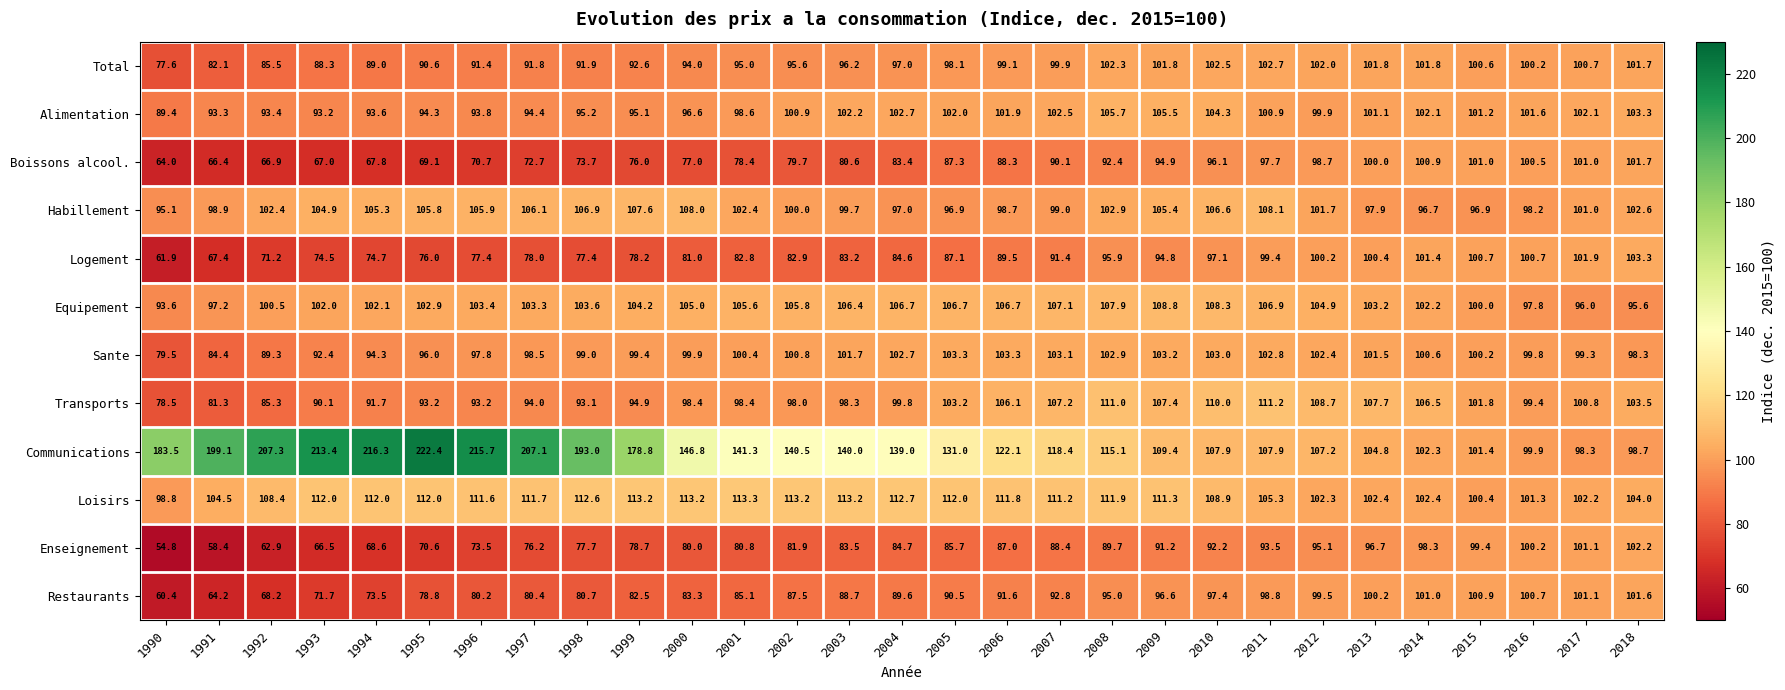

How many data points in Communications are less than 139?

14